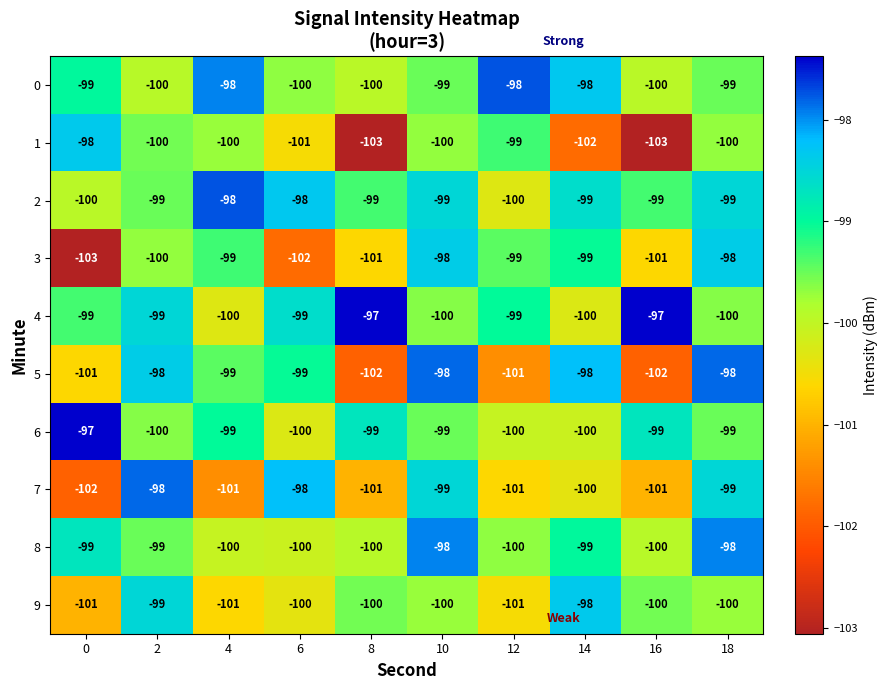

At 14, list the series in order from largest to smallest.

5, 0, 9, 2, 8, 3, 6, 4, 7, 1